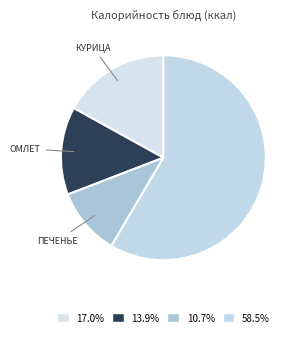

How many segments does this pie chart have?

4